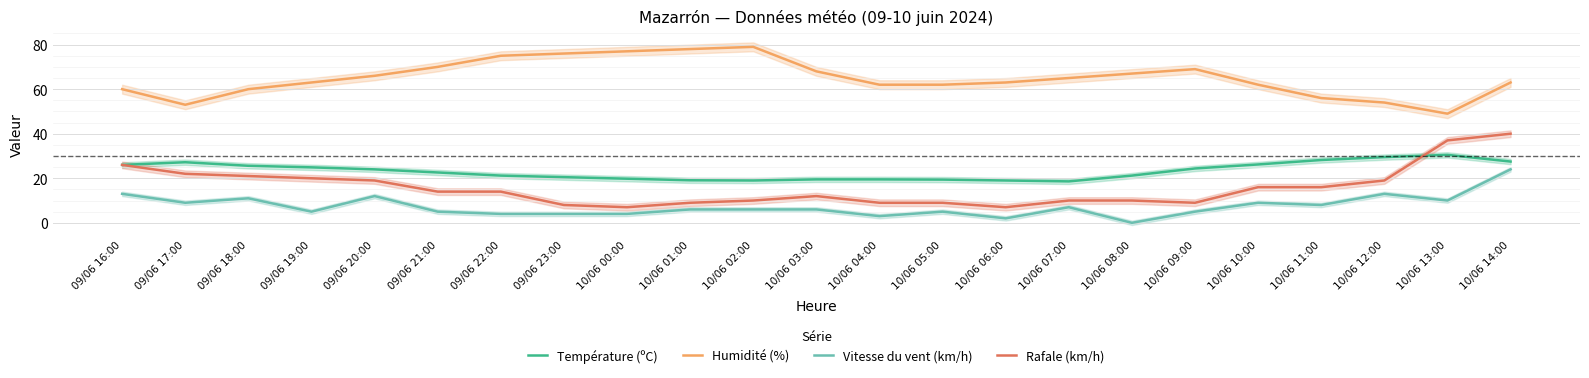

At how many categories does at least one series exceed 22?

23